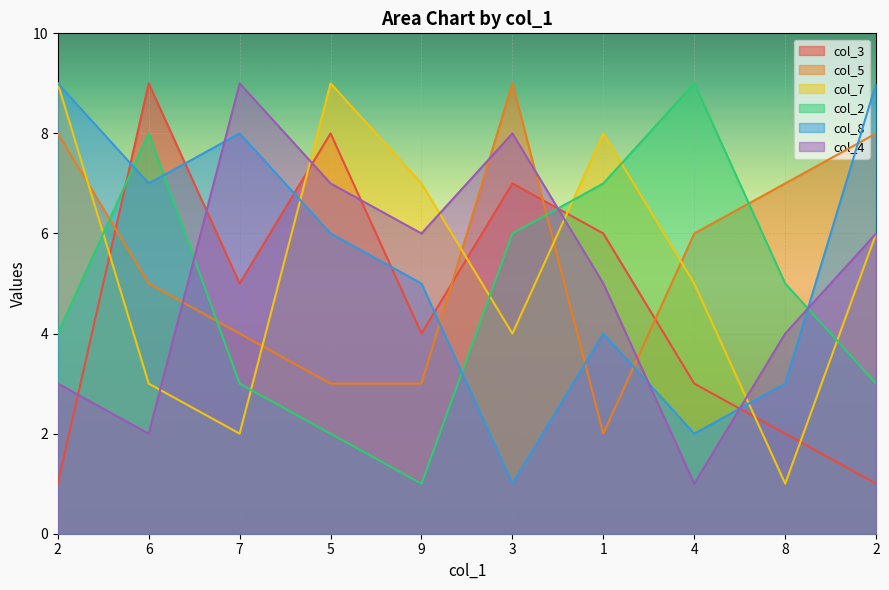

How many interior local valleys does the col_5 series have?

1